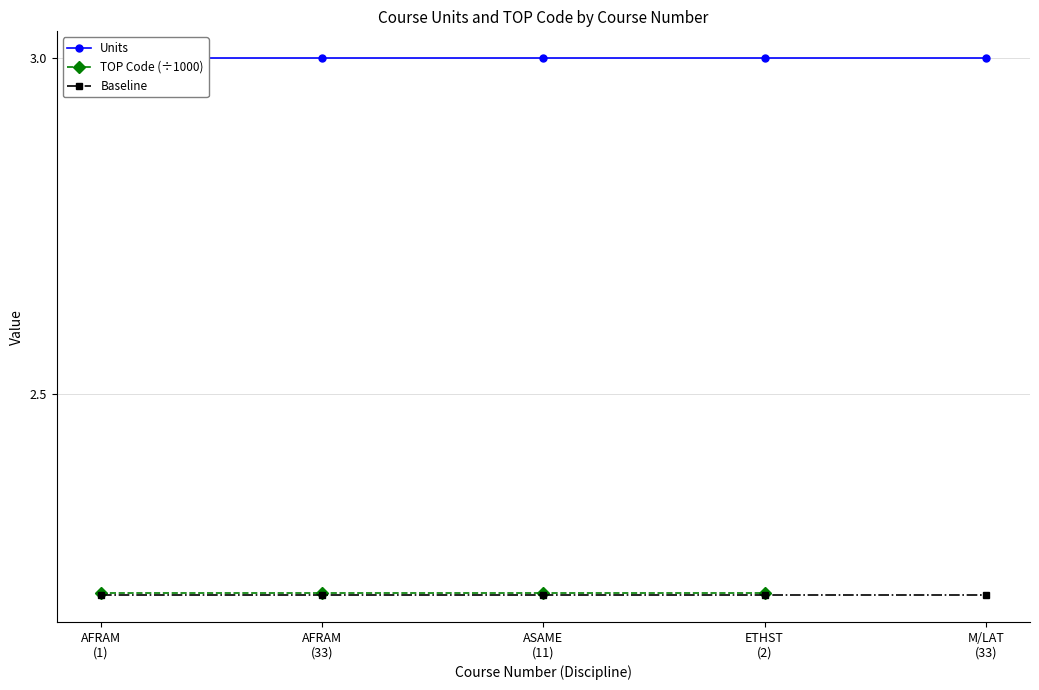

Where is Baseline nearest to the value 2?

AFRAM
(1)